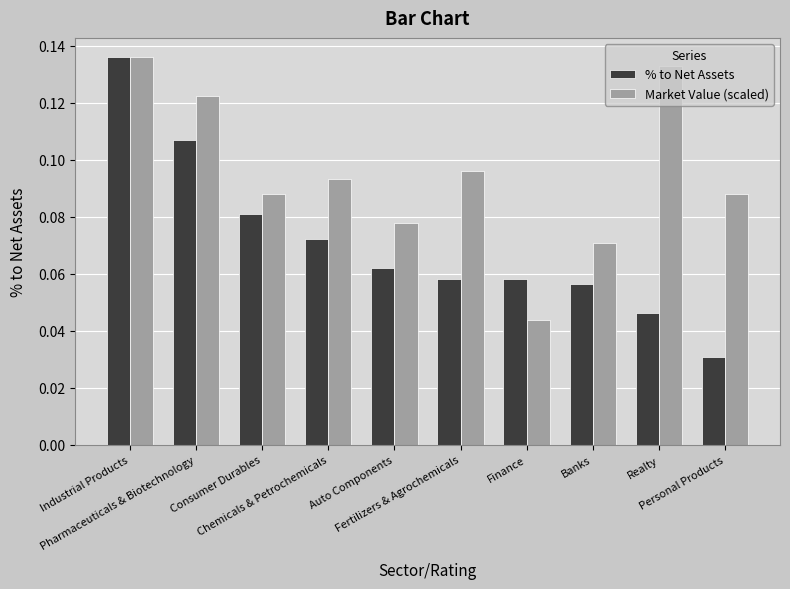

What is the label of the 7th bar from the left?

Finance